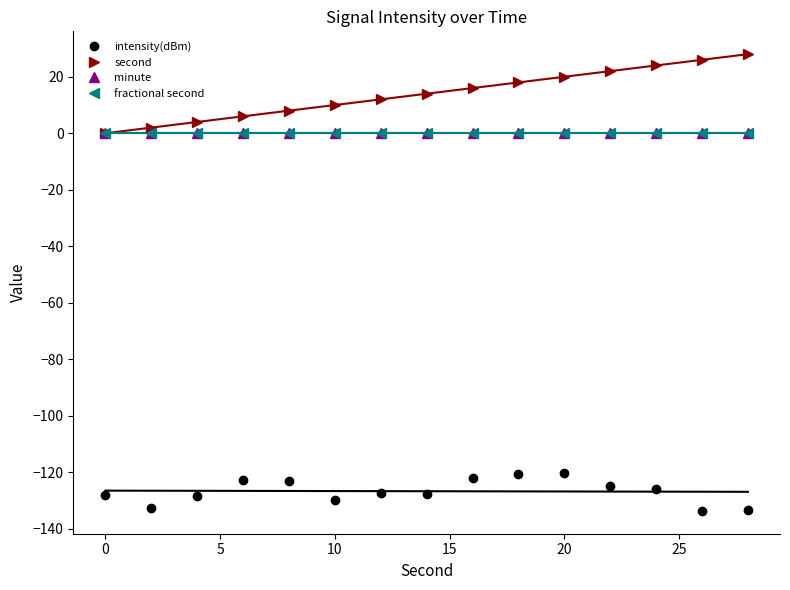

True or false: fractional second and intensity(dBm) cross at least once.

False